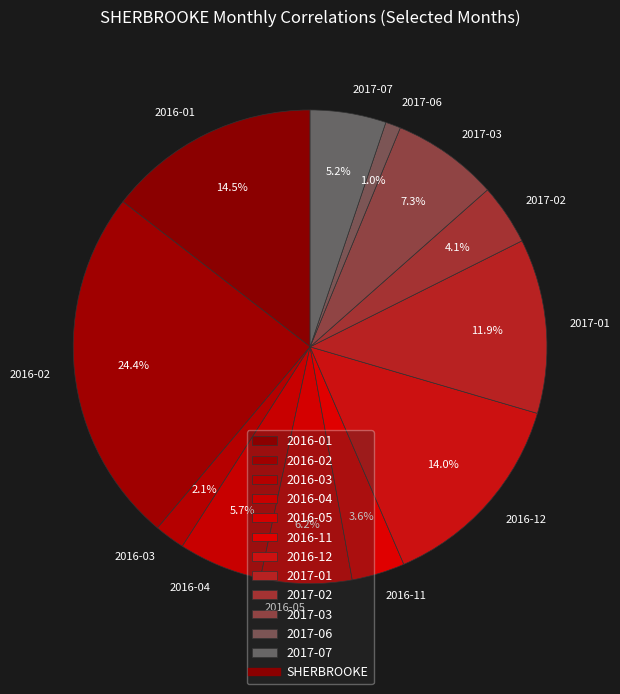

How many slices are in this pie chart?

12